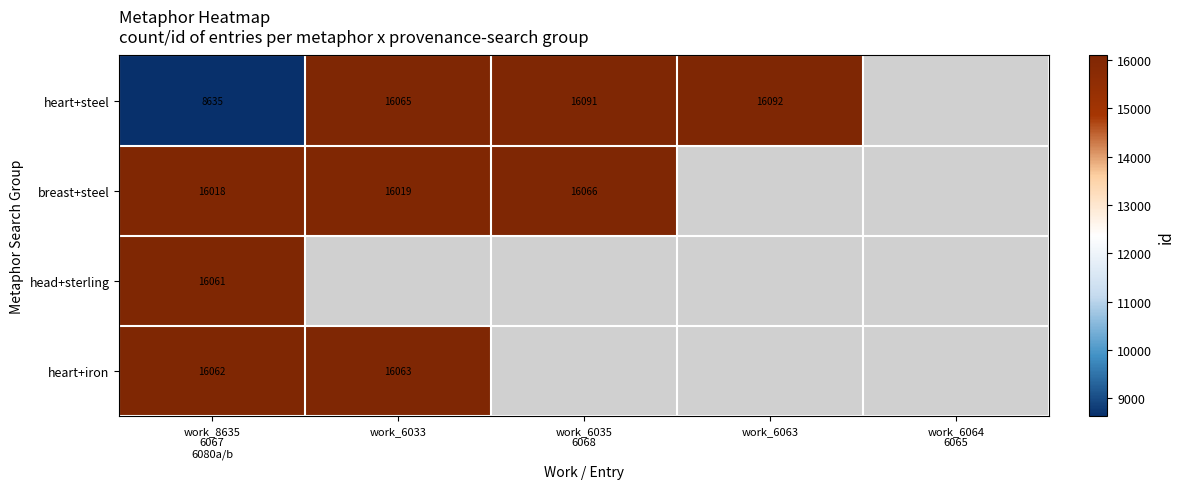

How many categories are shown in the chart?

5